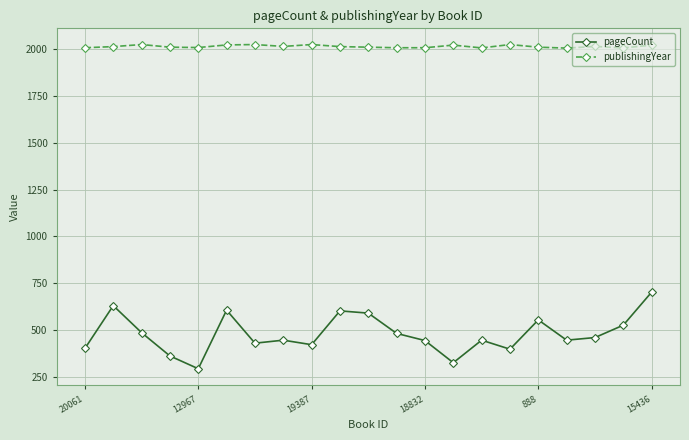

Which series has the widest spread of values?

pageCount